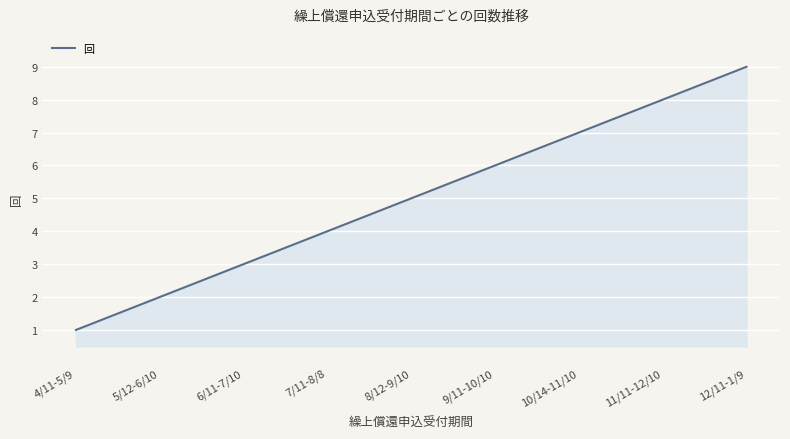

What is the difference between the maximum and minimum values?

8.0